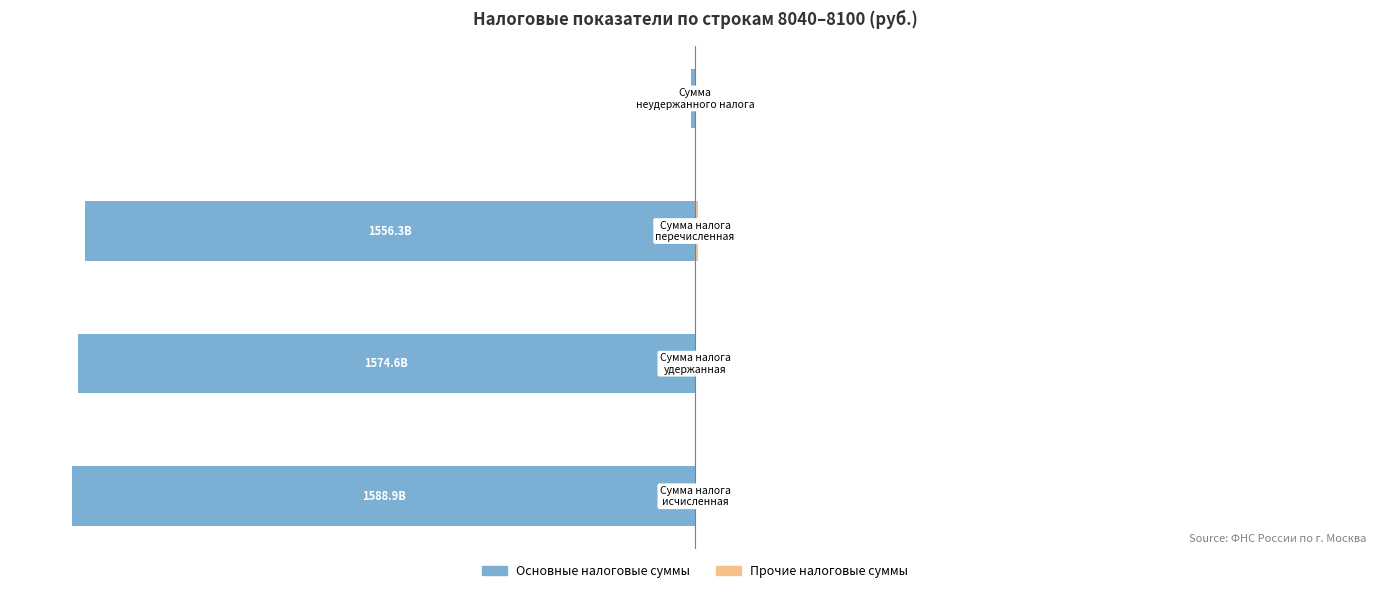

At how many categories does at least one series exceed 0?

3